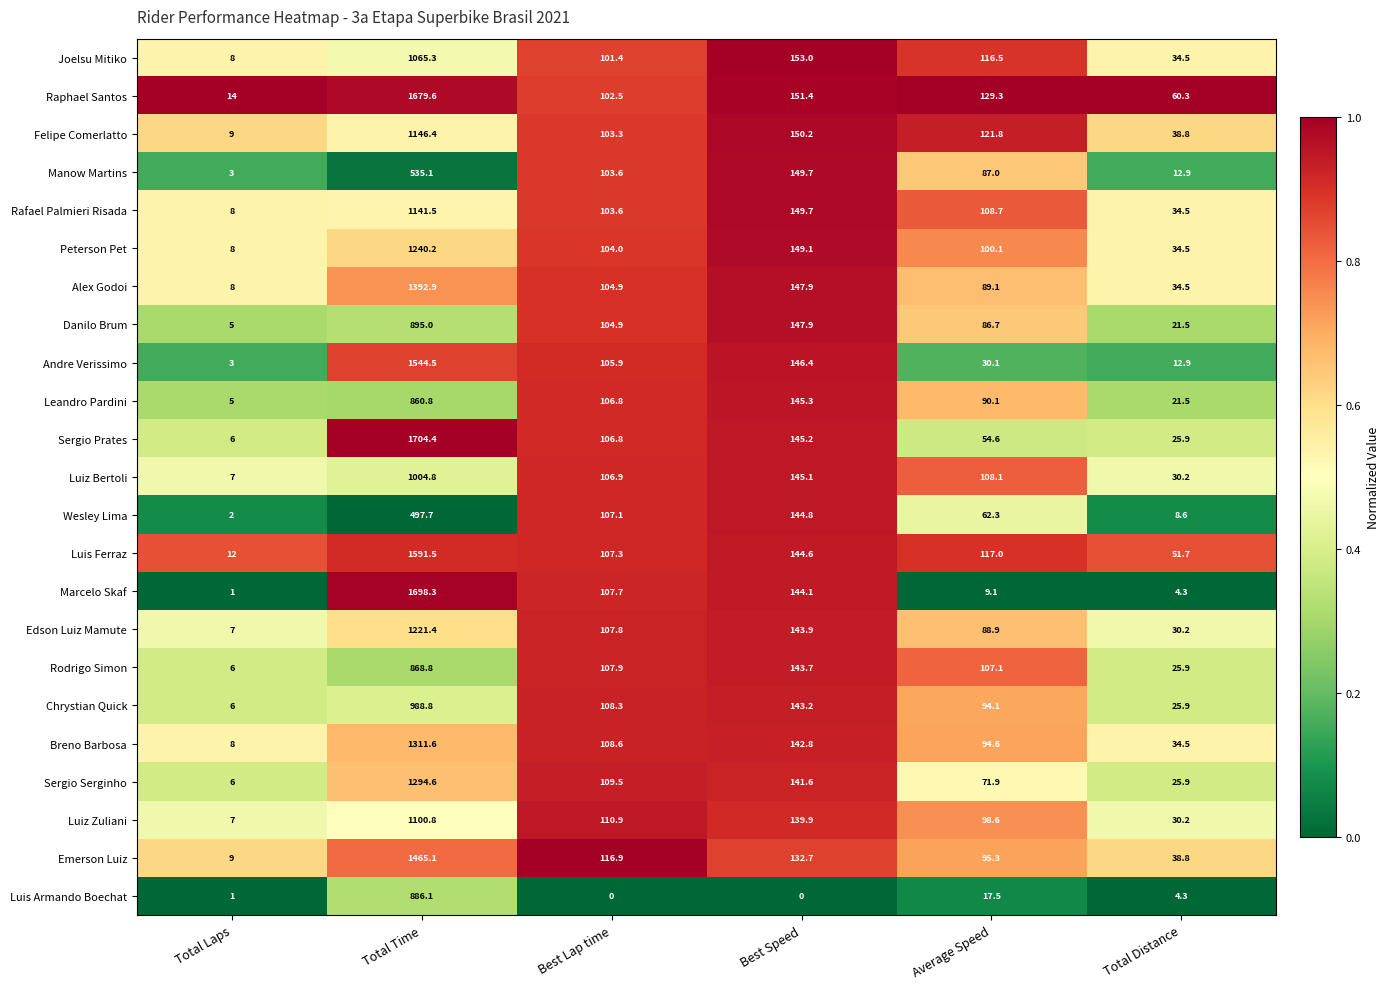

At which category does the chart reach its peak across all series?

Total Time